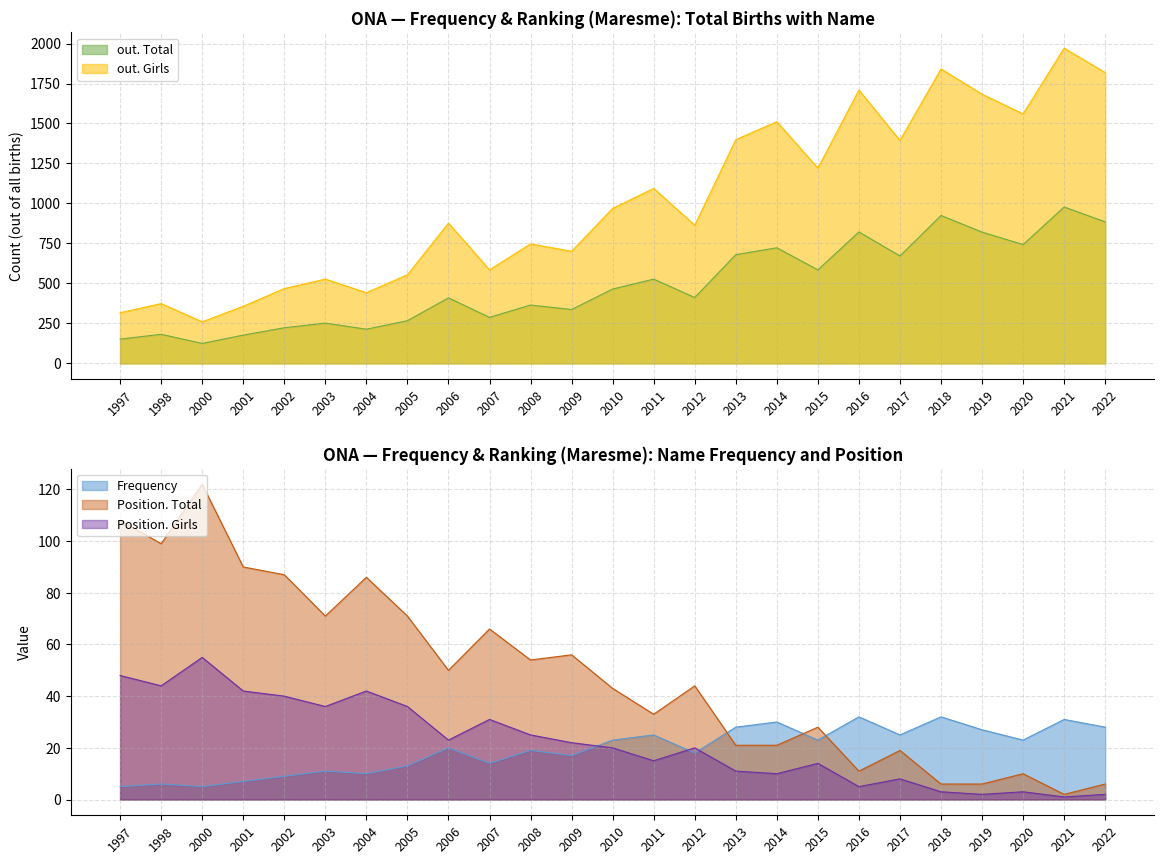

What is the maximum value for out. Girls?

1971